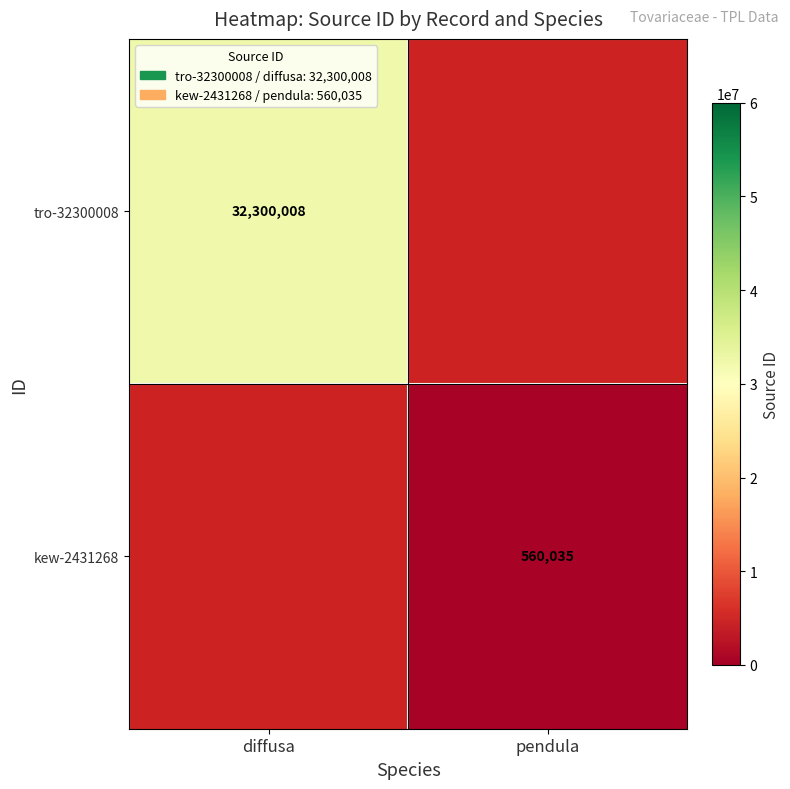

Is it true that kew-2431268 equals 846526 at pendula?

False